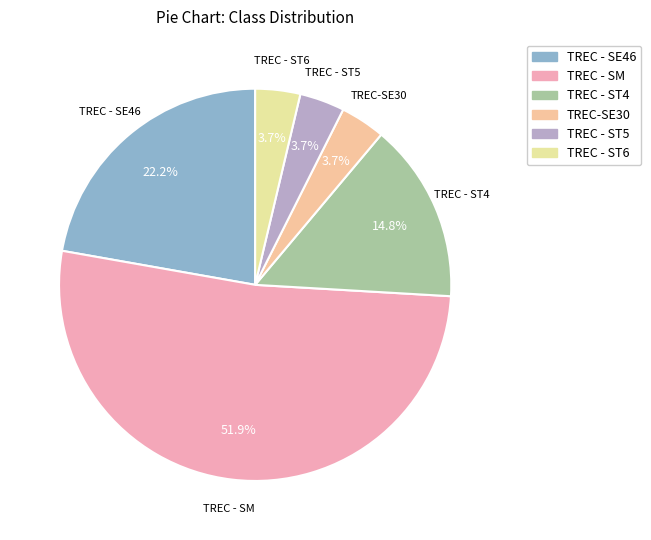

Which category has the biggest portion of the pie?

TREC - SM